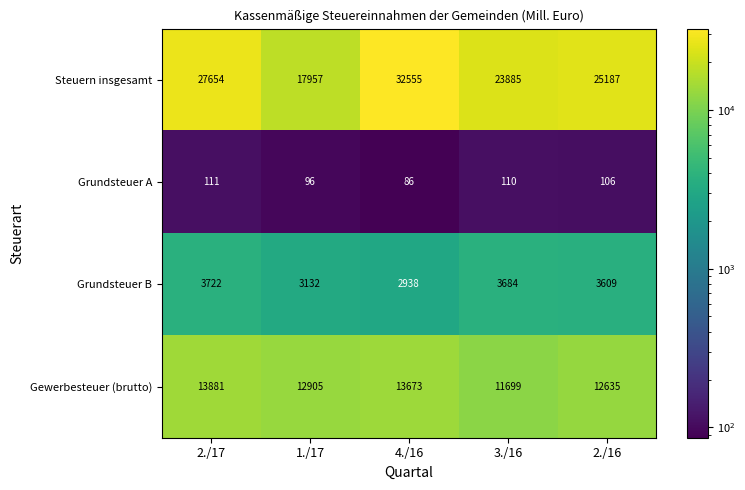

Rank the series at 1./17 from lowest to highest value.

Grundsteuer A, Grundsteuer B, Gewerbesteuer (brutto), Steuern insgesamt